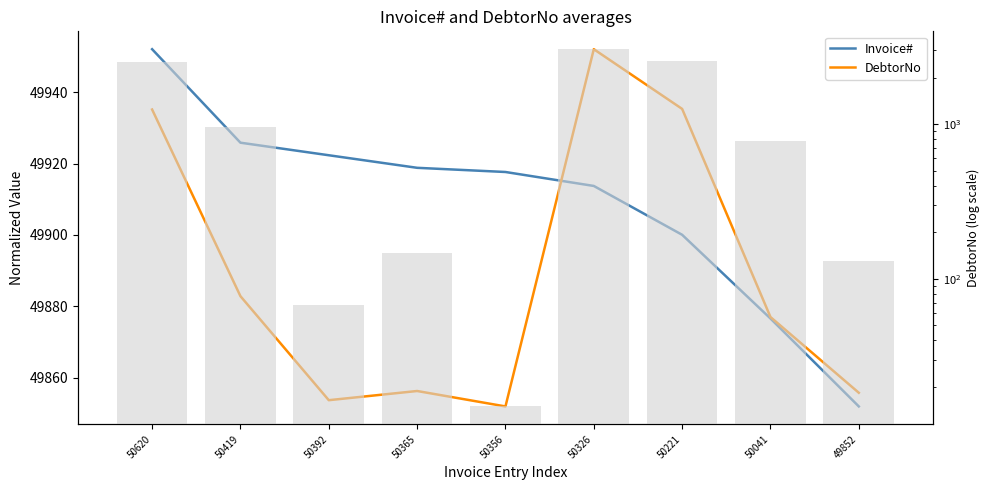

Rank the categories by Invoice# value from highest to lowest.

50620, 50419, 50392, 50365, 50356, 50326, 50221, 50041, 49852